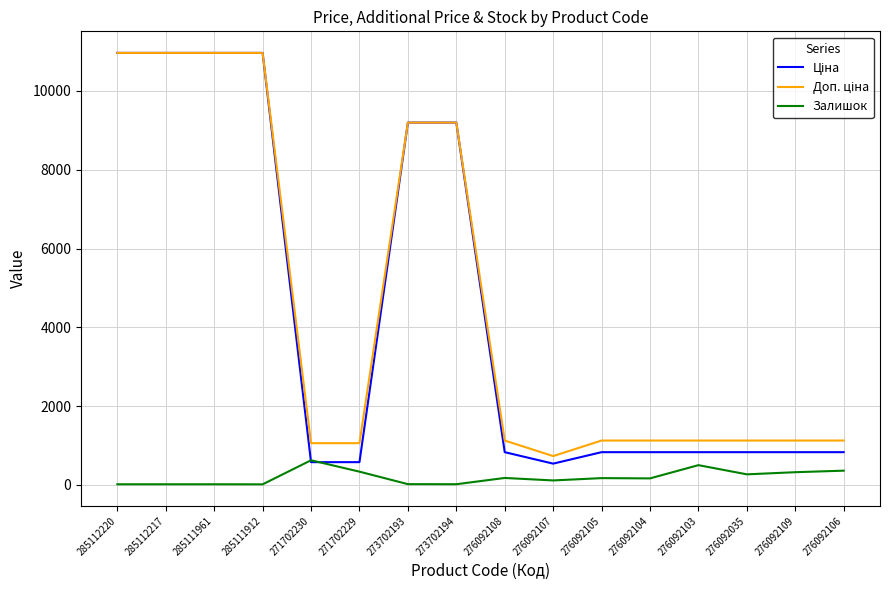

What is the difference between the highest and lowest values at 271702230?

481.9